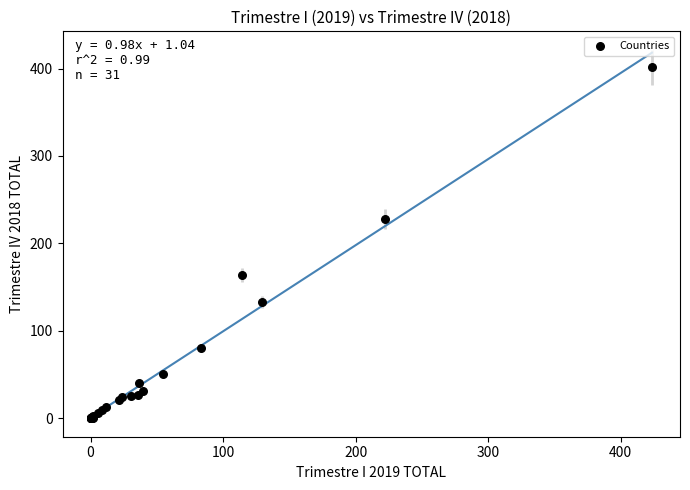

What Y value in the scatter plot is closest to 200?

227.9